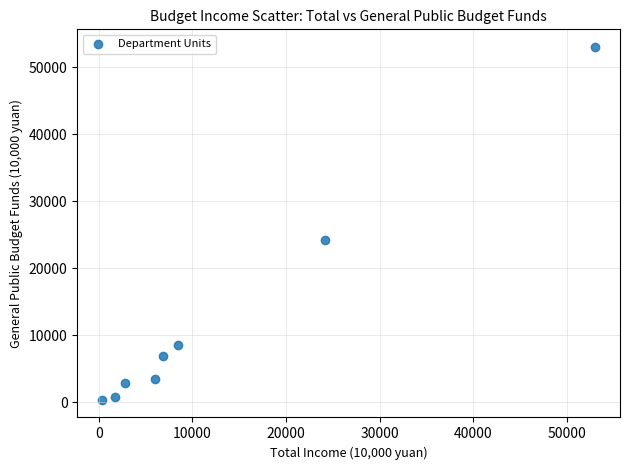

What is the range of X values (max minus min)?

52716.1